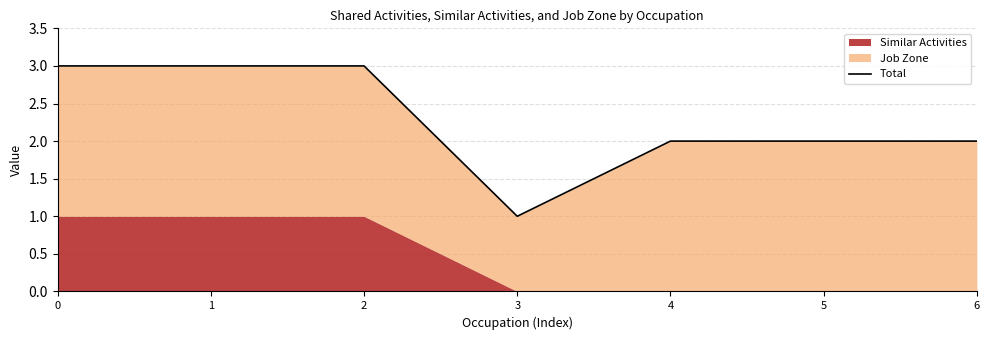

At which category does the data reach its first local valley?

3